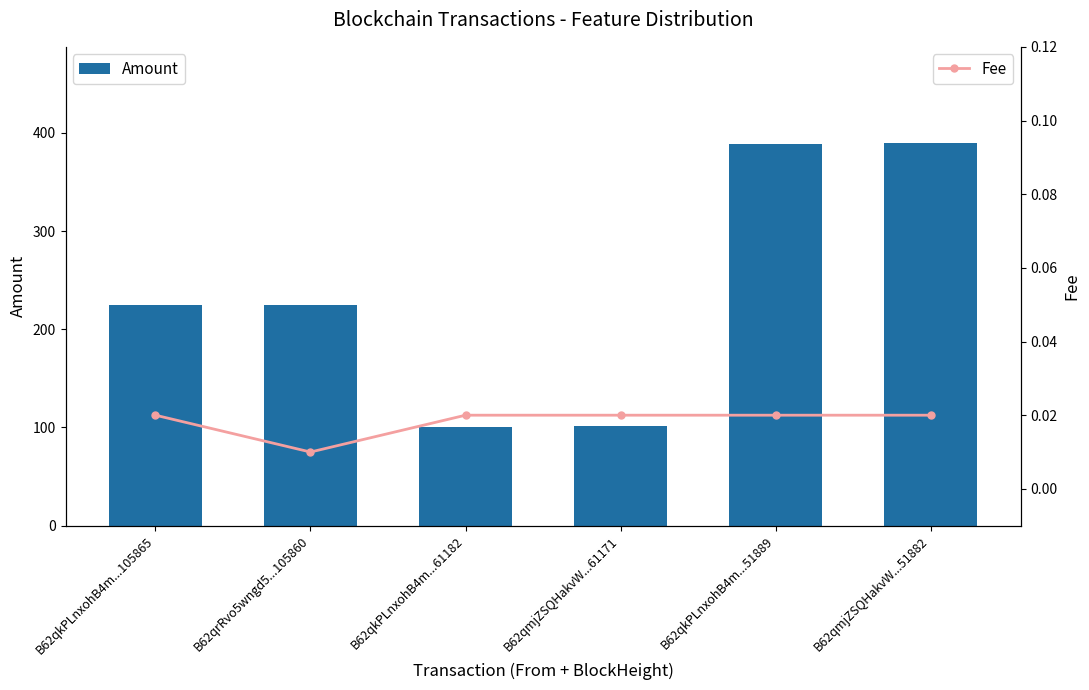

What is the value of the Amount bar at the 2nd from the left?

224.3